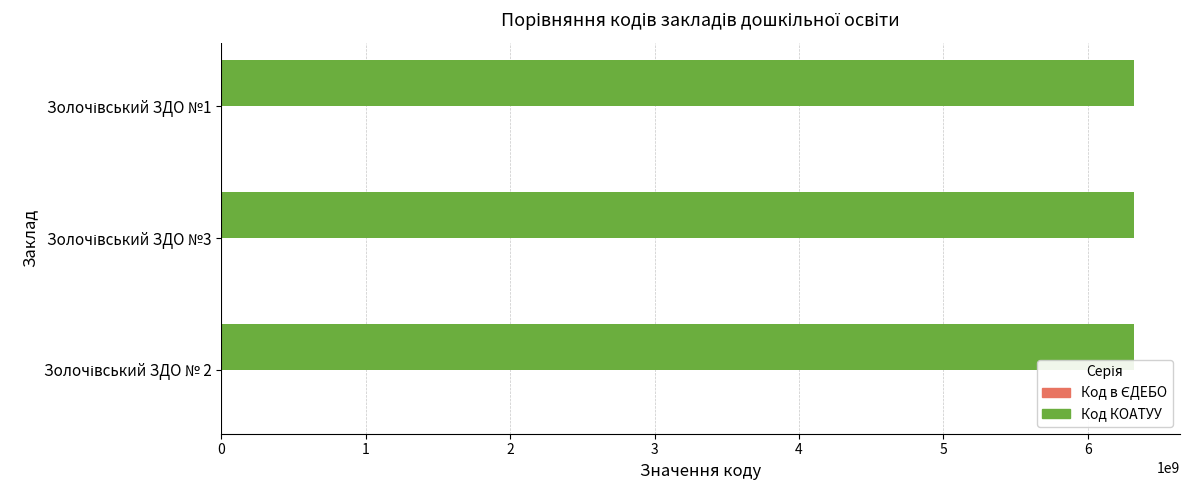

What is the maximum value shown in the chart?

6322655100